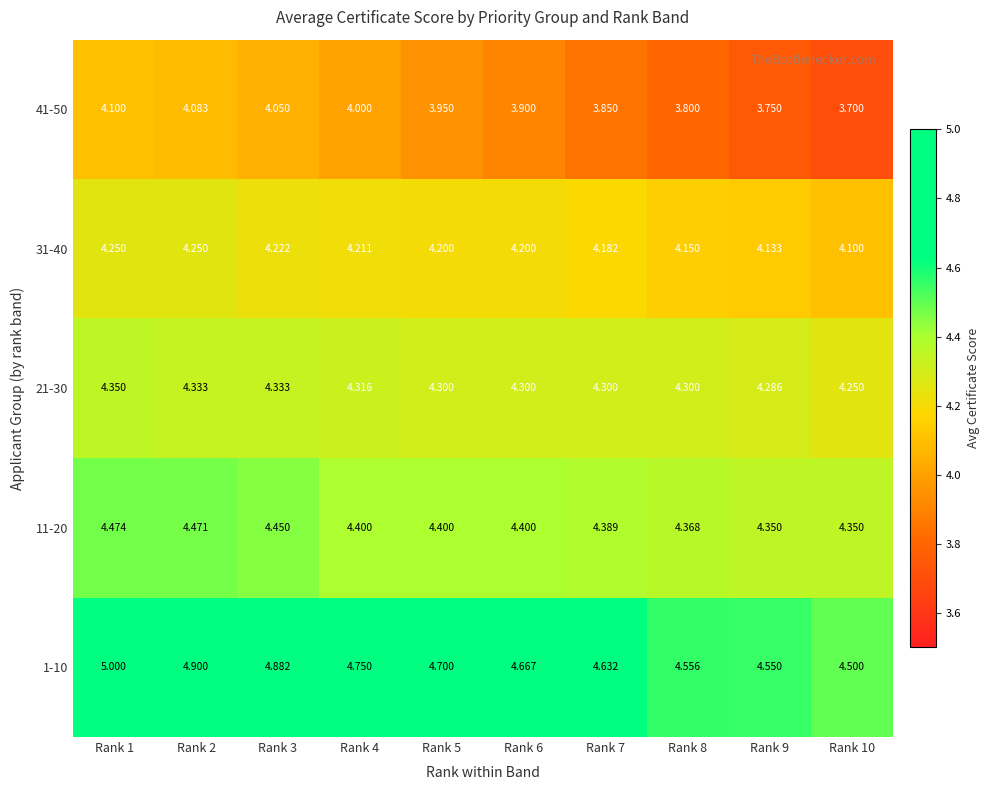

Which label corresponds to the smallest value in the chart?

Rank 10